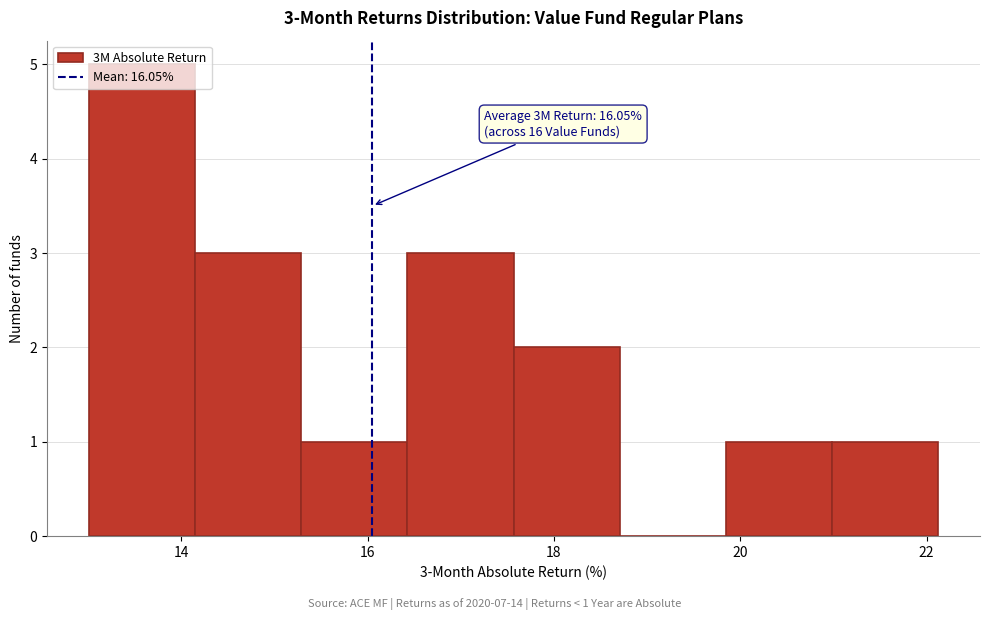

Over which range of the x-axis is the bar tallest?

13.0 to 14.2